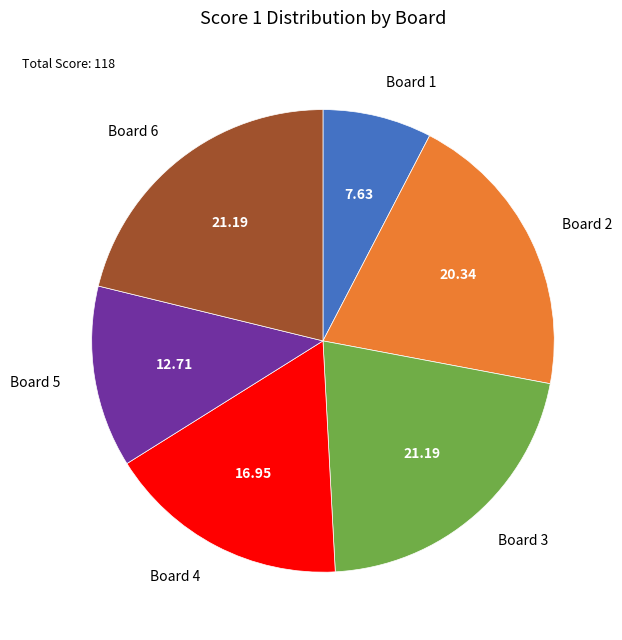

Does any single category account for the majority?

No